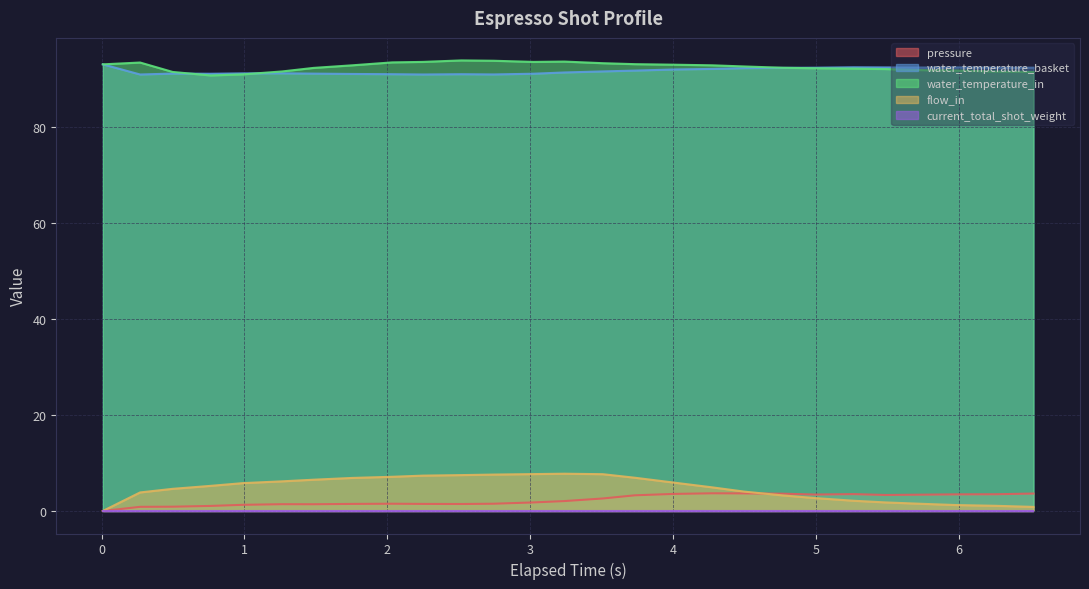

Which category has the highest value in the water_temperature_in series?

2.519